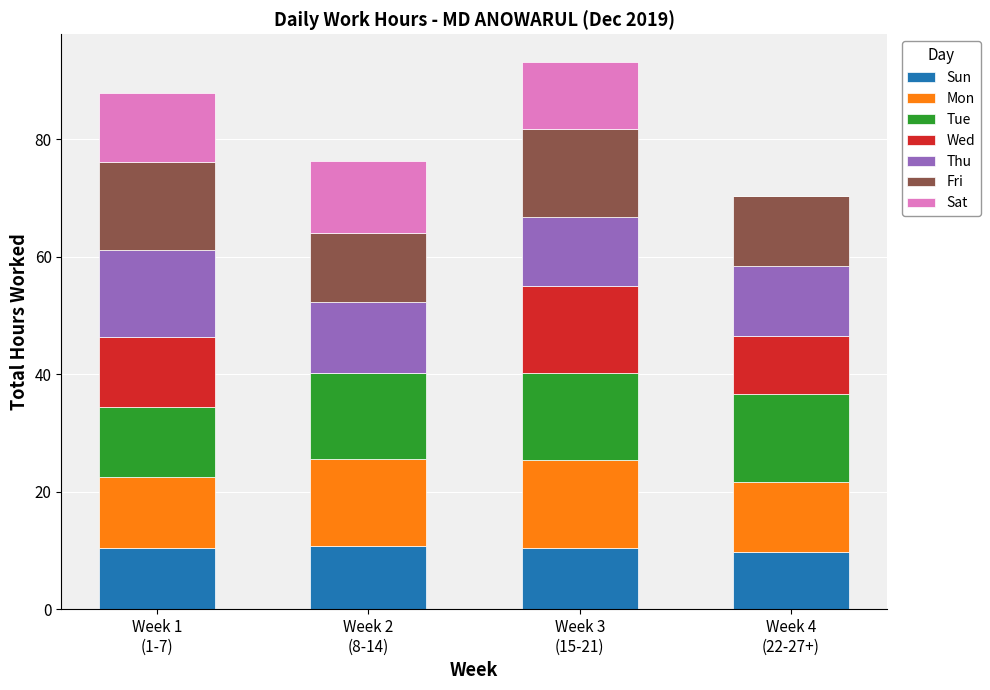

Are the bars grouped side by side (vs. stacked)?

No